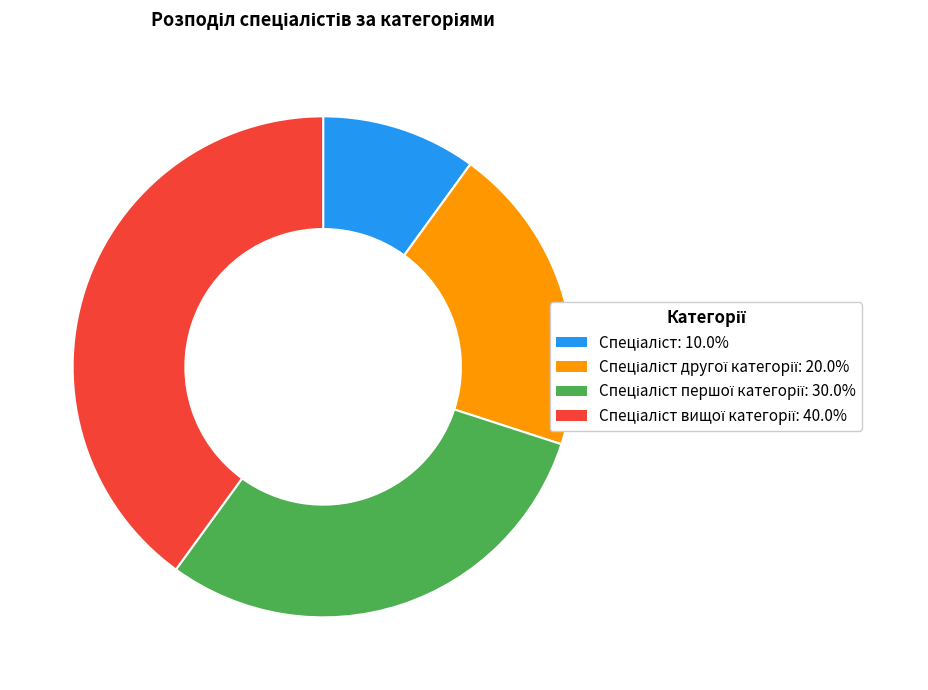

Does any single category account for the majority?

No